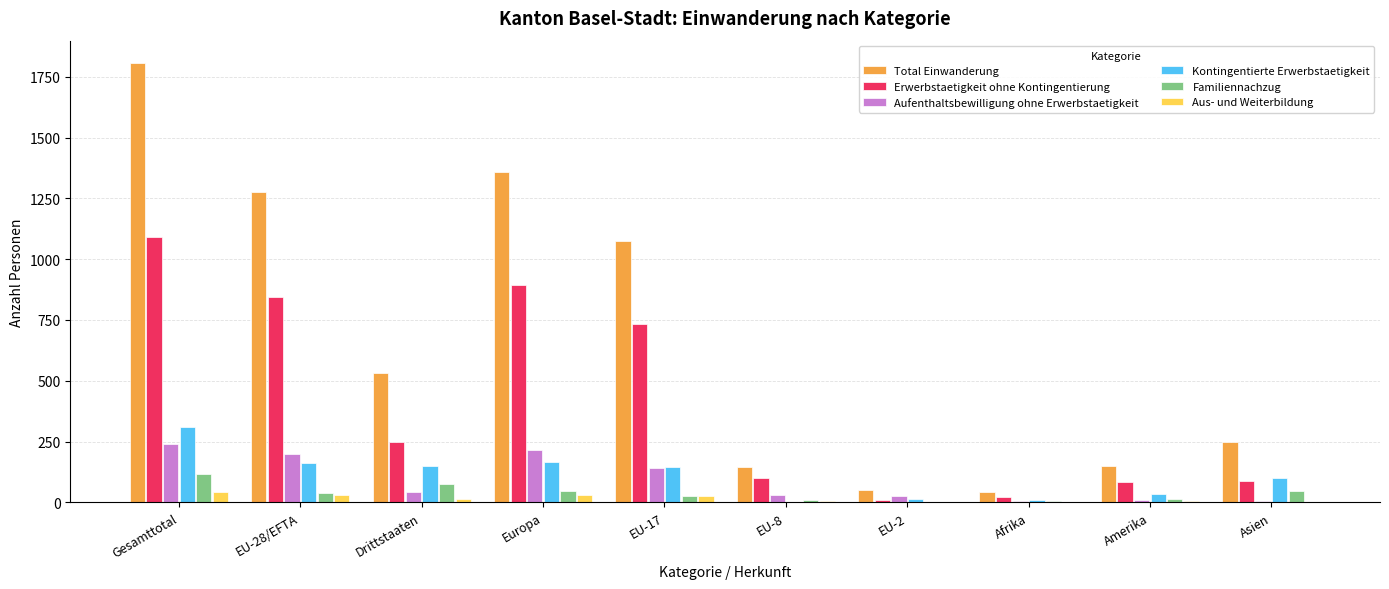

What are all the series names shown in the legend?

Total Einwanderung, Erwerbstaetigkeit ohne Kontingentierung, Aufenthaltsbewilligung ohne Erwerbstaetigkeit, Kontingentierte Erwerbstaetigkeit, Familiennachzug, Aus- und Weiterbildung